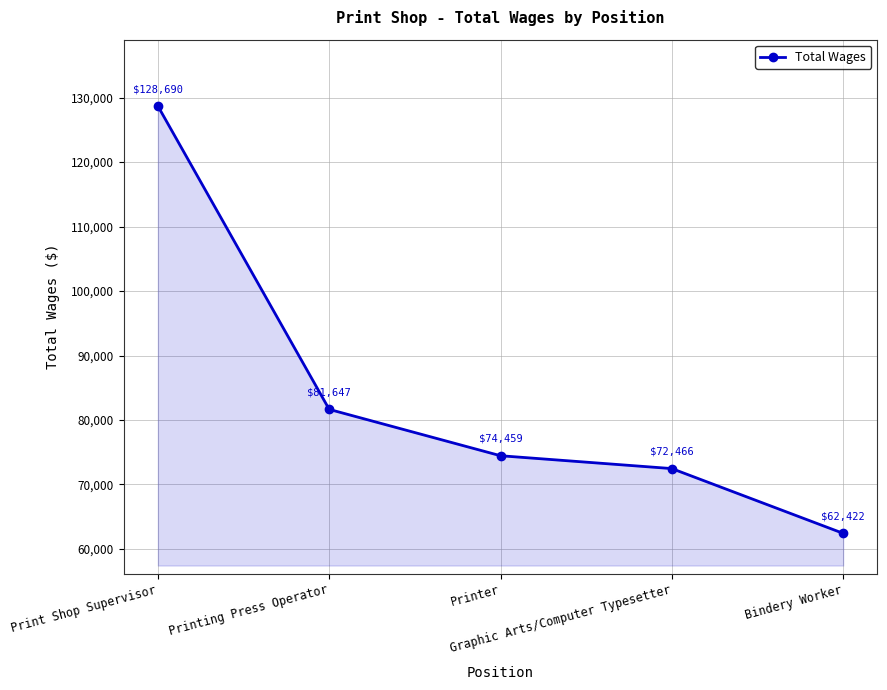

Reading right to left, transcribe all the data shown in this chart.

62422	72466	74459	81647	128690